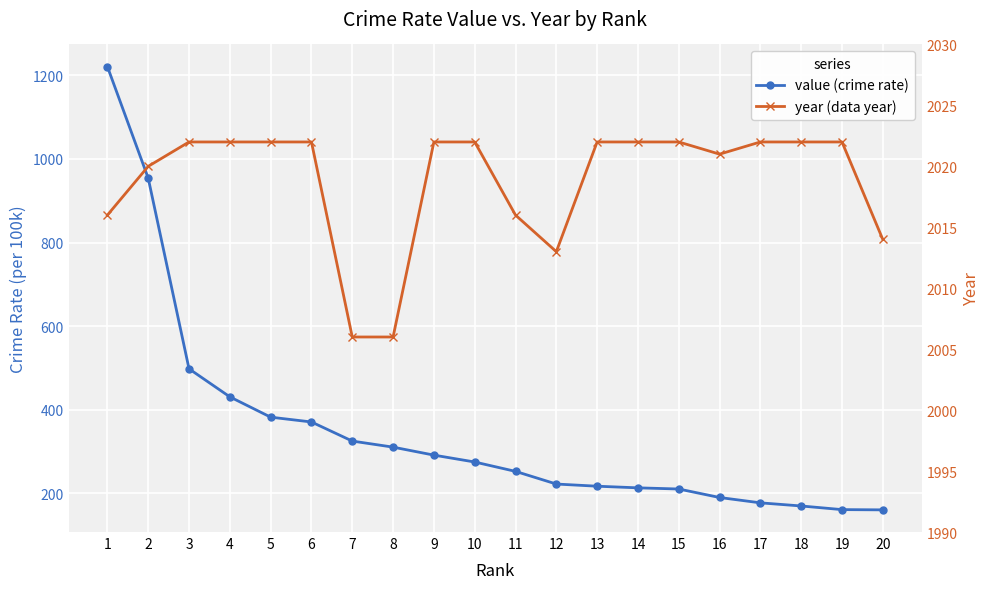

Where is year (data year) nearest to the value 2014?

20